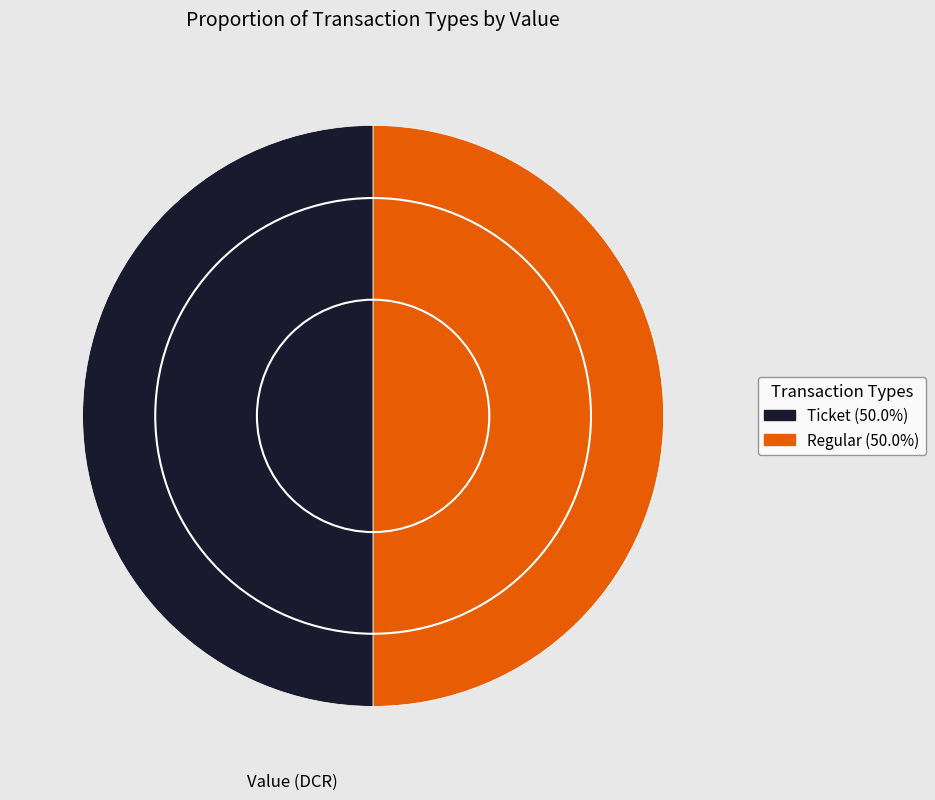

How many slices are in this pie chart?

2